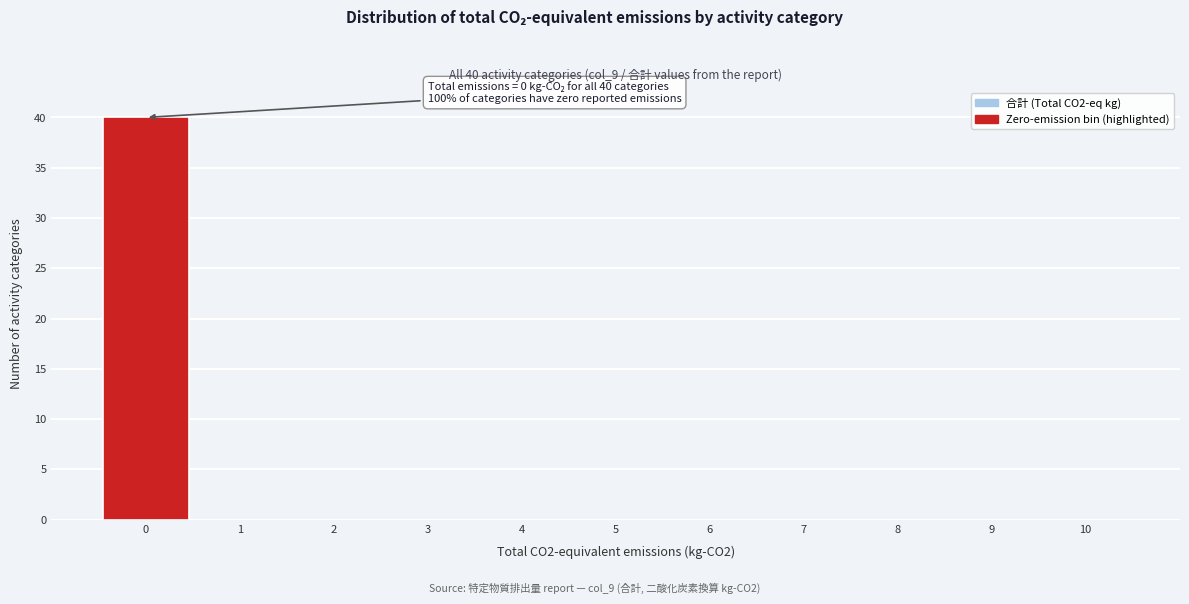

Which range on the x-axis has the tallest bar?

-0.5 to 0.5